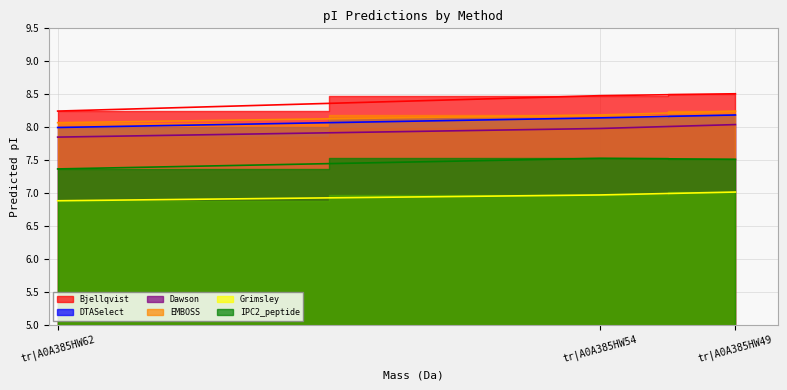

Reading left to right, extract all data points from this chart.

Bjellqvist: tr|A0A385HW49=8.5	tr|A0A385HW54=8.5	tr|A0A385HW62=8.2
DTASelect: tr|A0A385HW49=8.2	tr|A0A385HW54=8.1	tr|A0A385HW62=8.0
Dawson: tr|A0A385HW49=8.0	tr|A0A385HW54=8.0	tr|A0A385HW62=7.8
EMBOSS: tr|A0A385HW49=8.2	tr|A0A385HW54=8.2	tr|A0A385HW62=8.1
Grimsley: tr|A0A385HW49=7.0	tr|A0A385HW54=7.0	tr|A0A385HW62=6.9
IPC2_peptide: tr|A0A385HW49=7.5	tr|A0A385HW54=7.5	tr|A0A385HW62=7.4